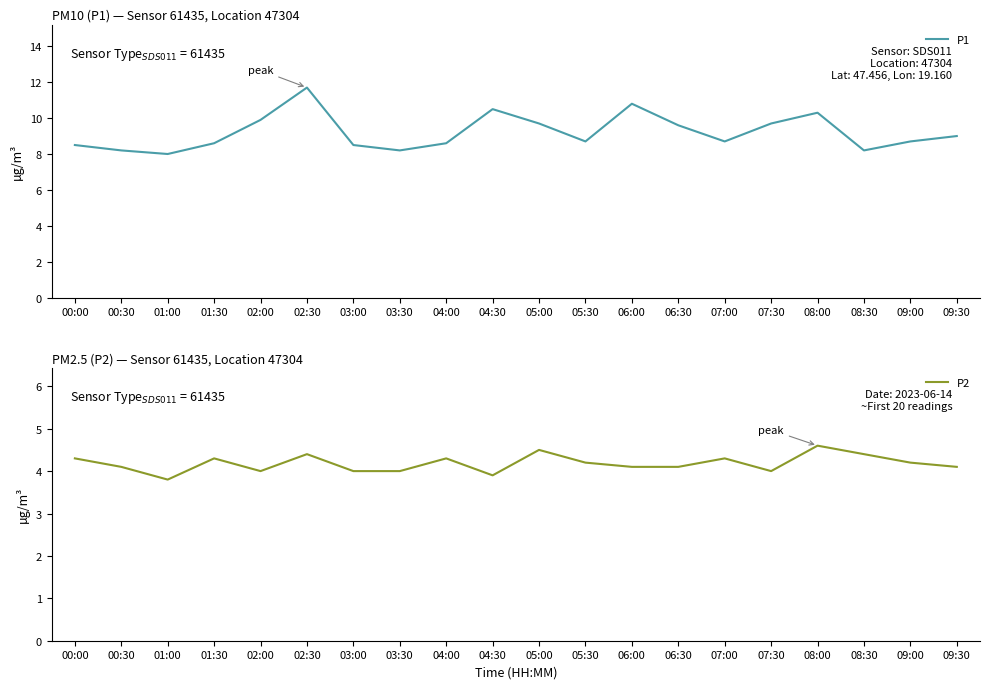

What is the sum of all P2 values?

83.6